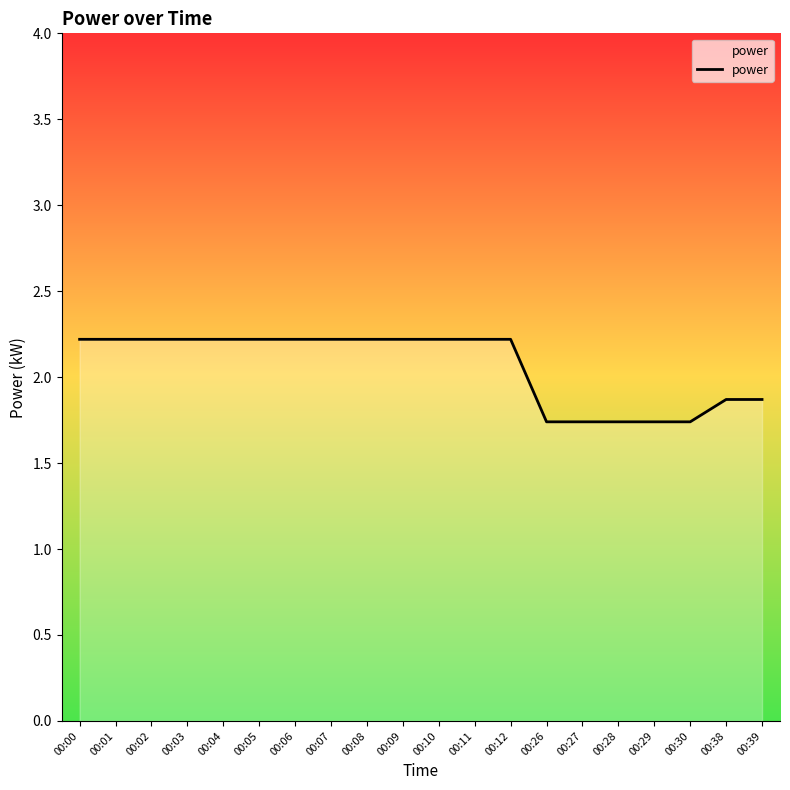

Approximately how many times larger is the value at 00:11 compared to 00:28?

1.3